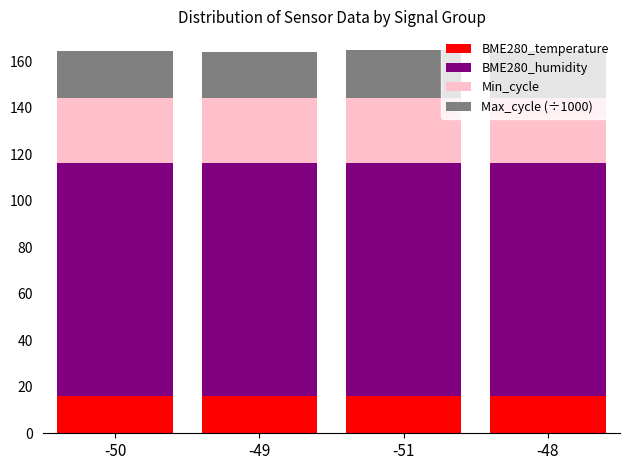

Are the bars grouped side by side (vs. stacked)?

No